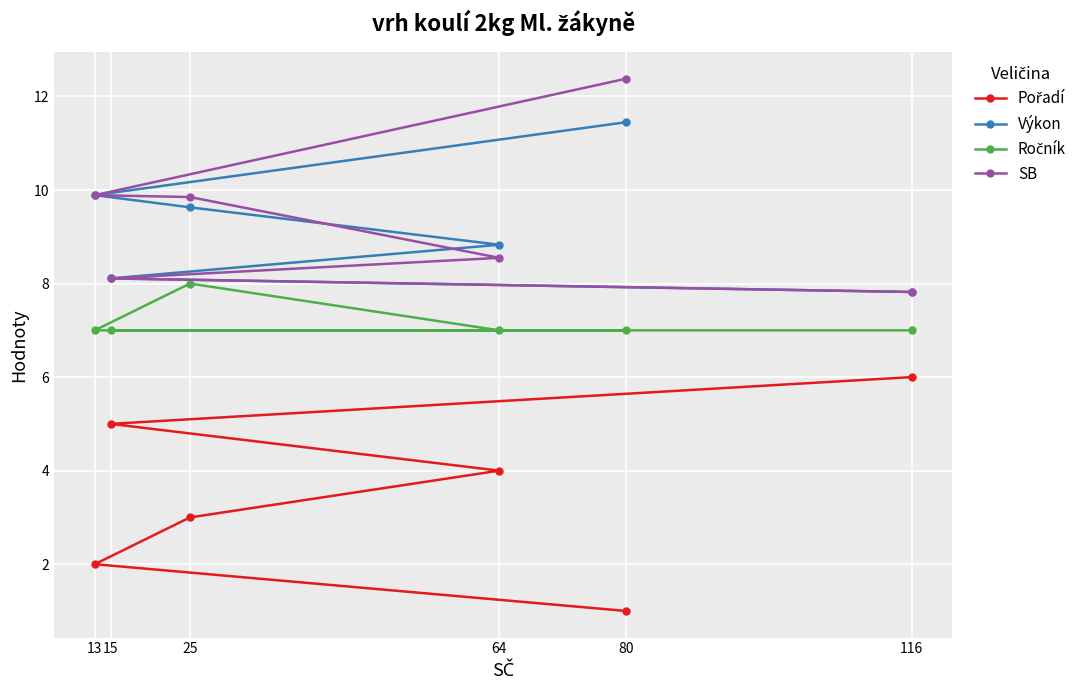

How many distinct data groups are displayed?

4